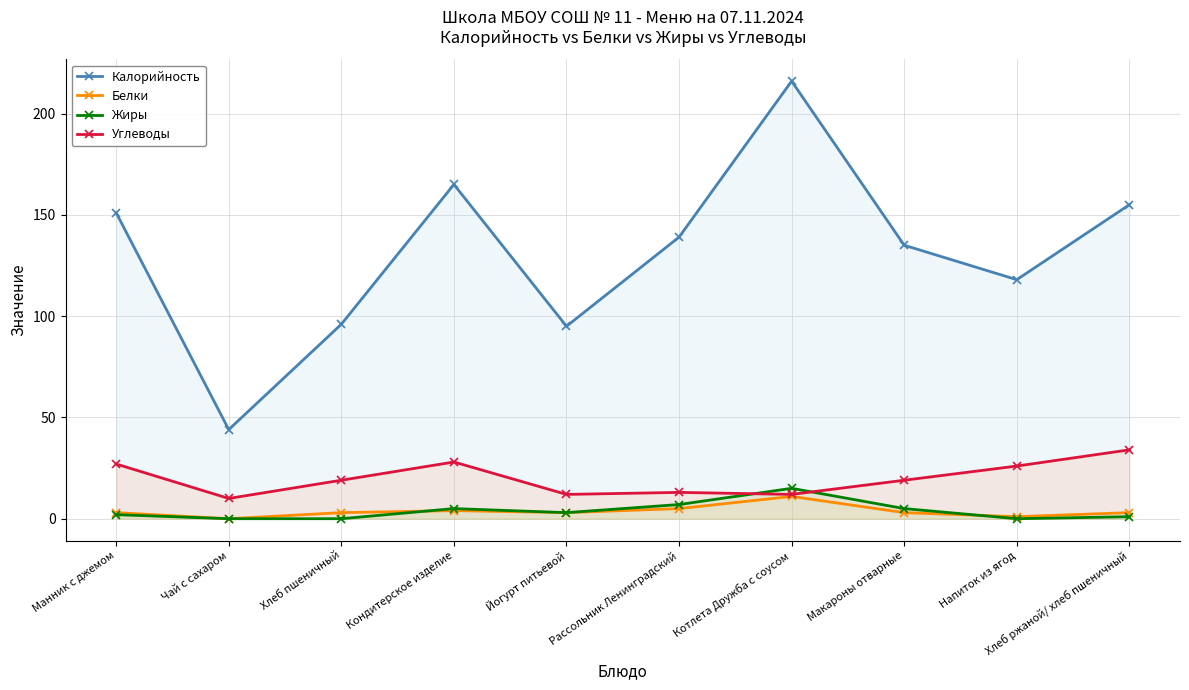

True or false: Калорийность has more than 0 interior local peaks.

True